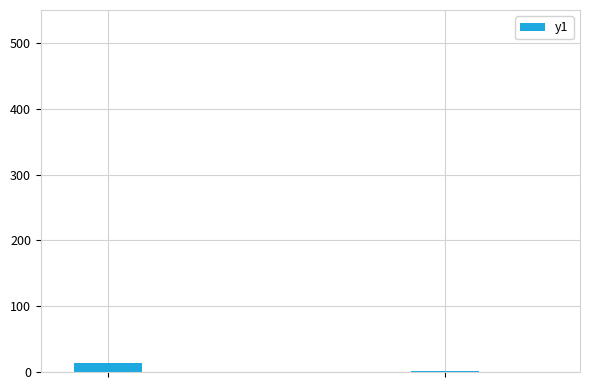

Count the number of categories in the chart.

2